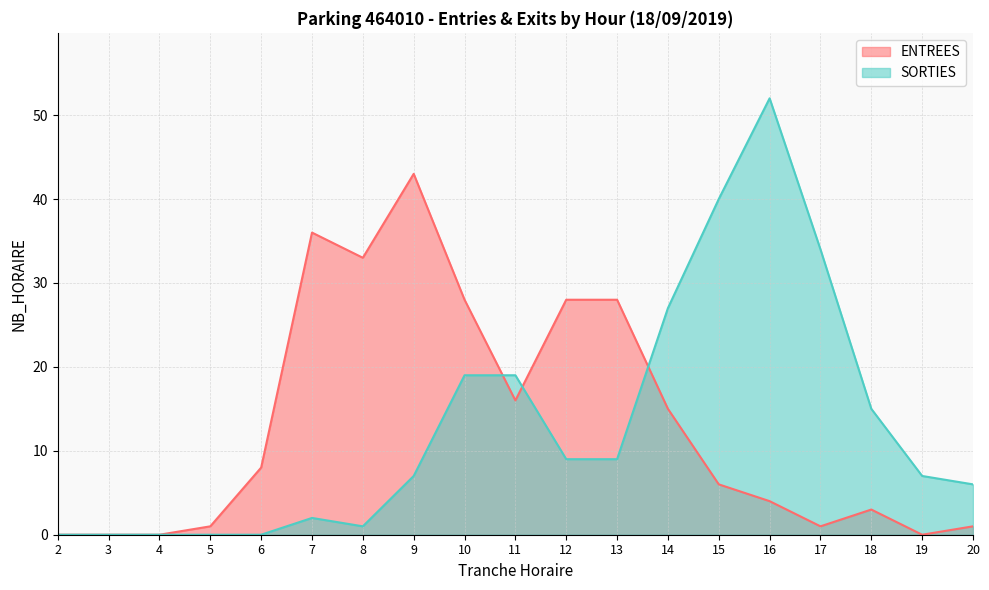

What are all the series names shown in the legend?

ENTREES, SORTIES